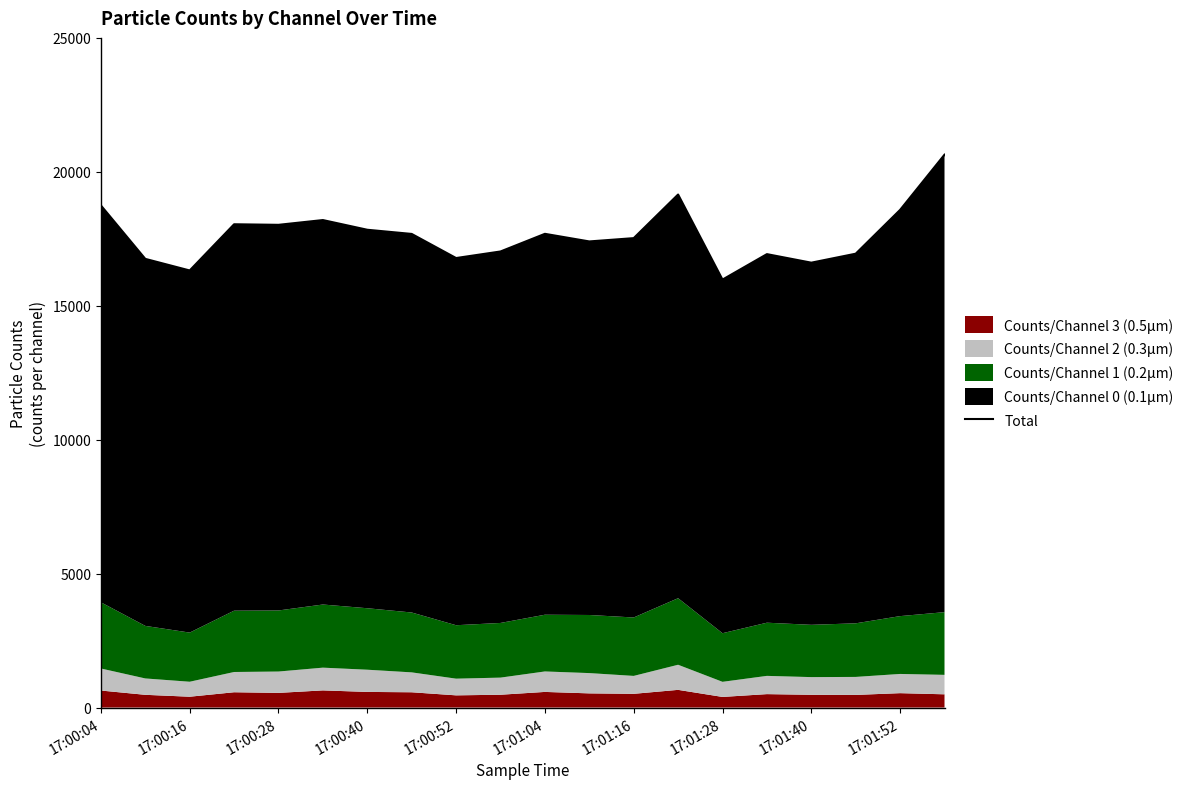

What is the average value?

17642